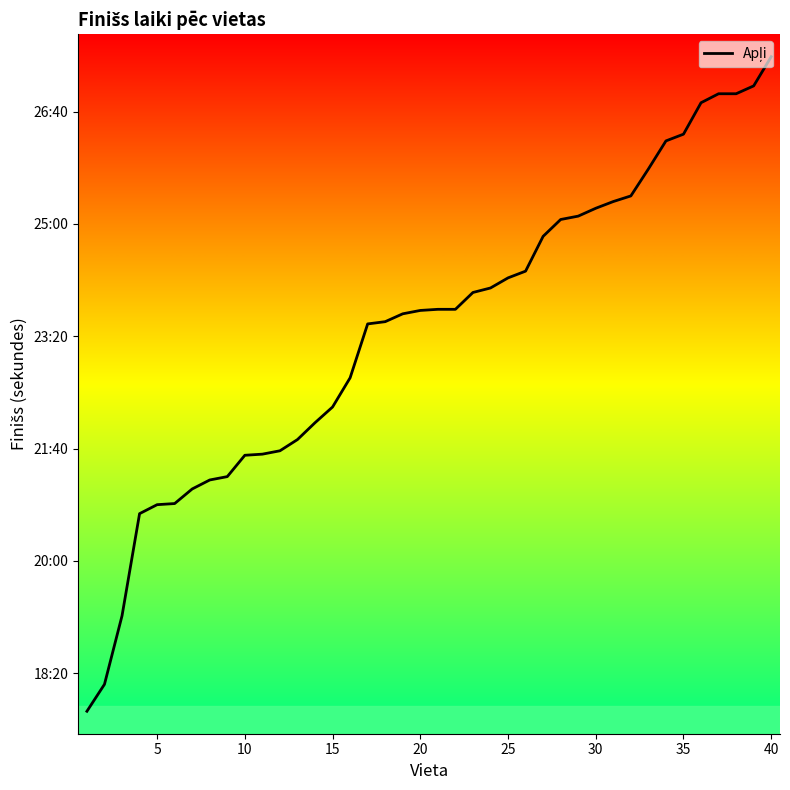

Is this an area chart (filled region under the line)?

No